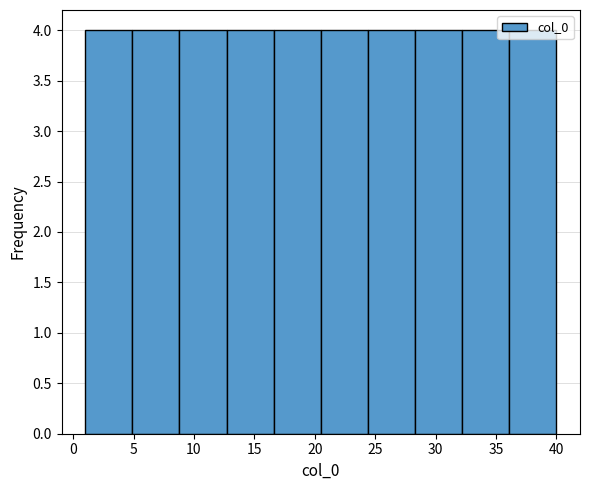

What is the height of the bar covering 28.3 to 32.2 on the x-axis? Neither the bar edges nor the heights are printed on the chart, so give them approximately, as read against the axes.

4